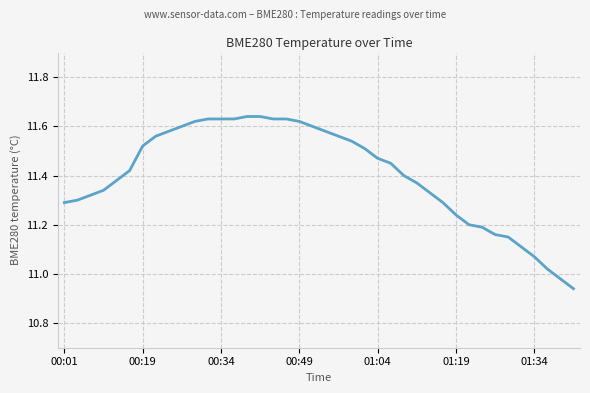

What is the difference between the maximum and minimum values?

0.7